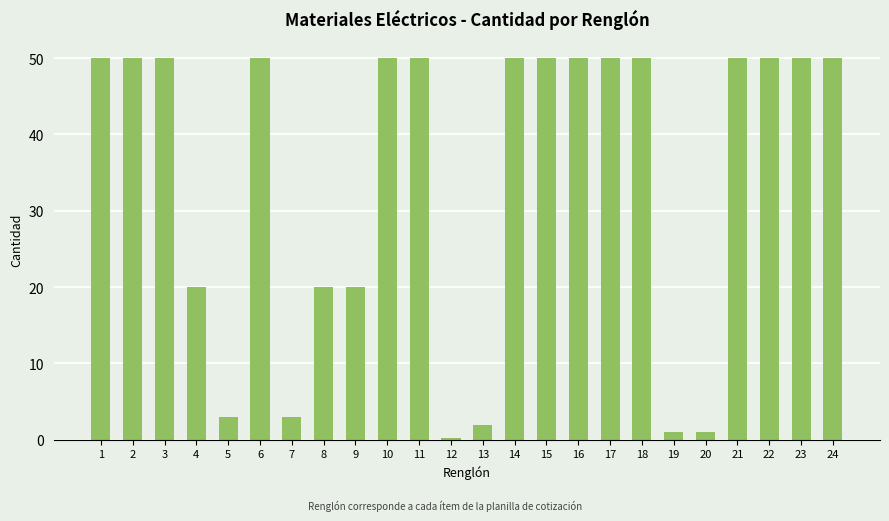

What is the value of the 3rd bar from the left?

50.0